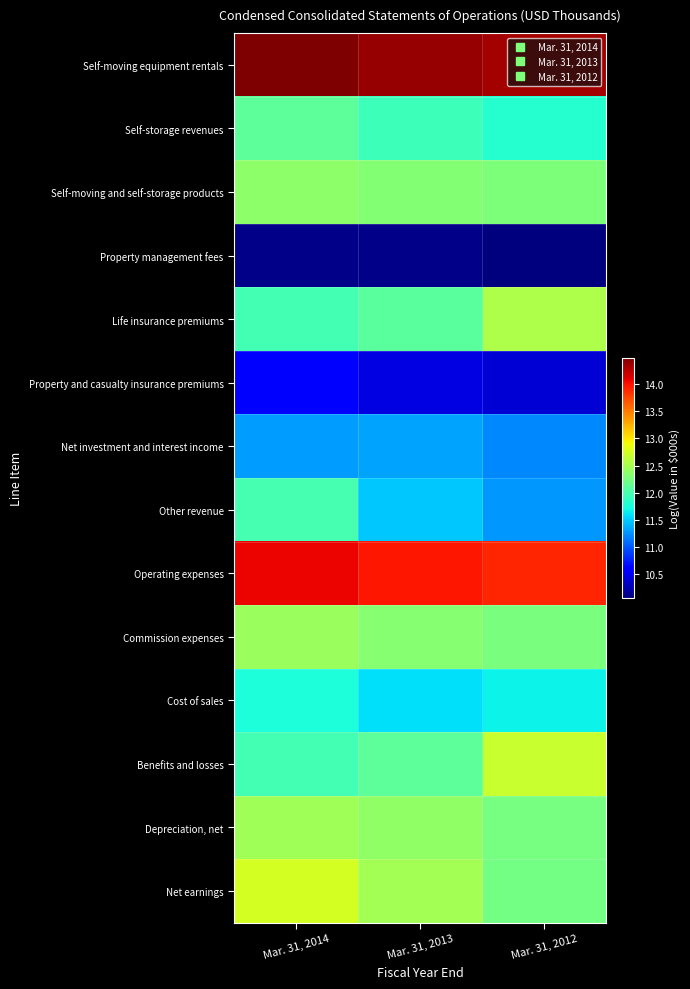

Between Mar. 31, 2013 and Mar. 31, 2012, which series saw the biggest shift?

Benefits and losses